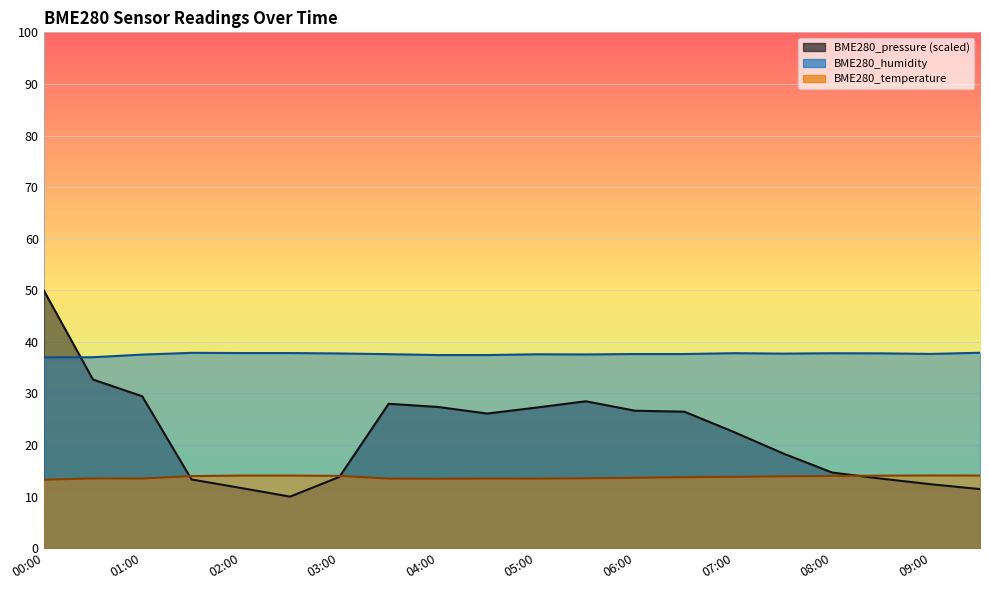

True or false: BME280_humidity has a value of 37.8 at 08:30.

True